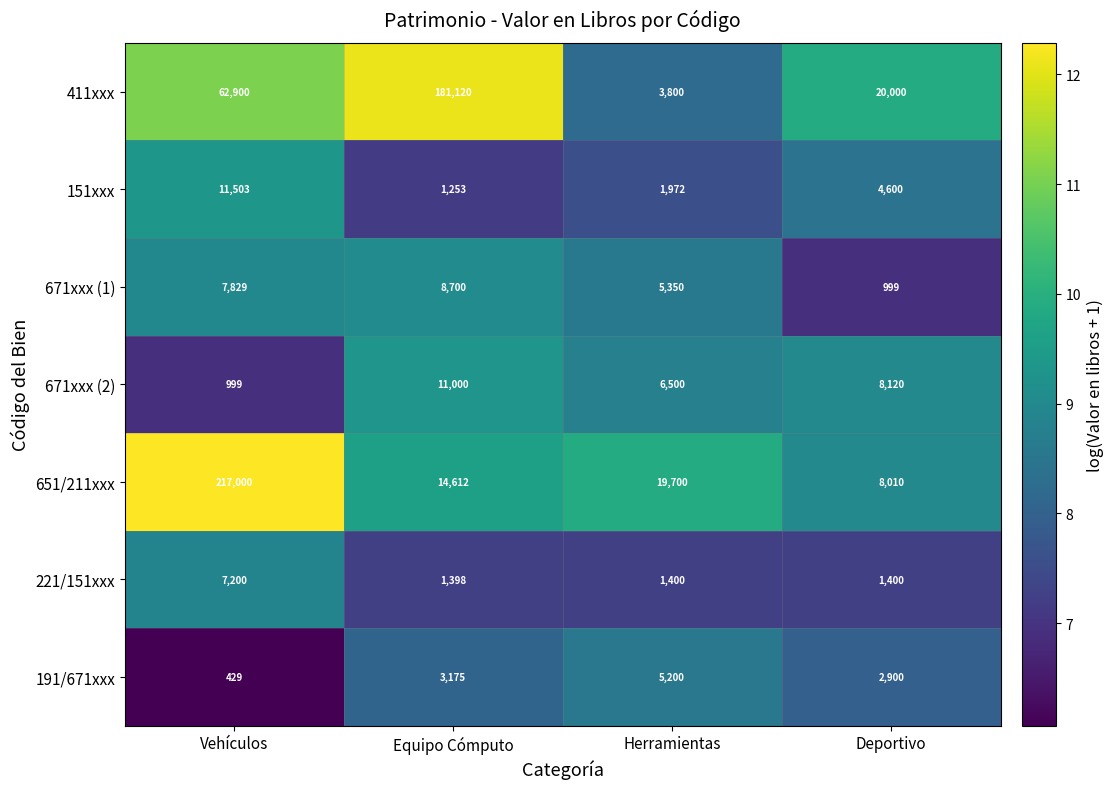

At Vehículos, list the series in order from smallest to largest.

191/671xxx, 671xxx (2), 221/151xxx, 671xxx (1), 151xxx, 411xxx, 651/211xxx